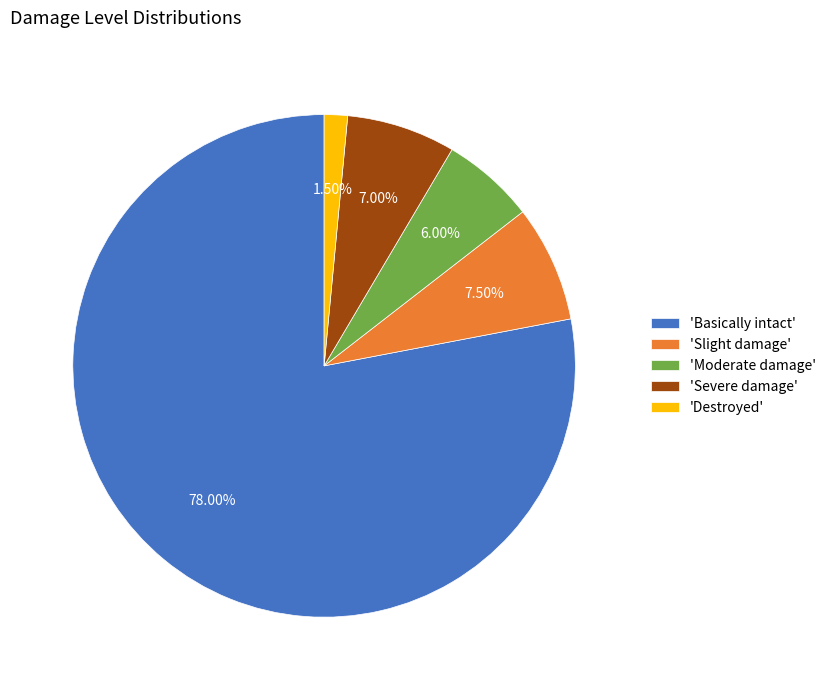

Which slice is the largest?

'Basically intact'